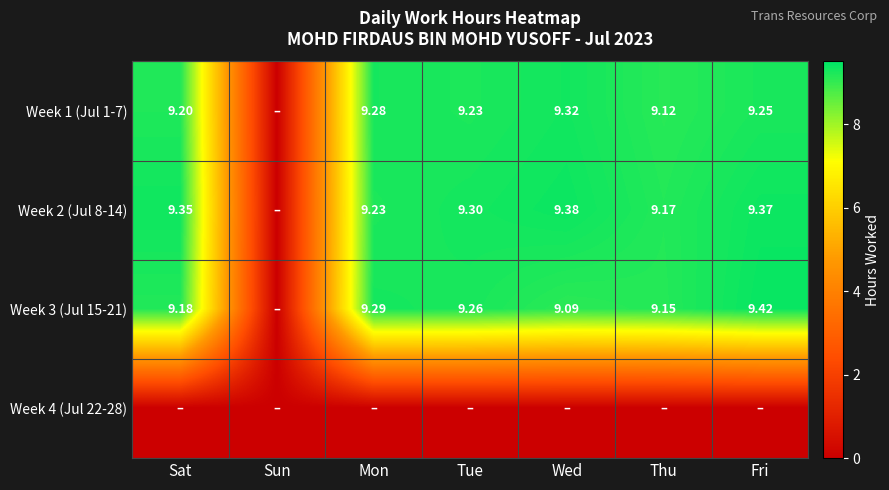

What is the maximum value shown in the chart?

9.4